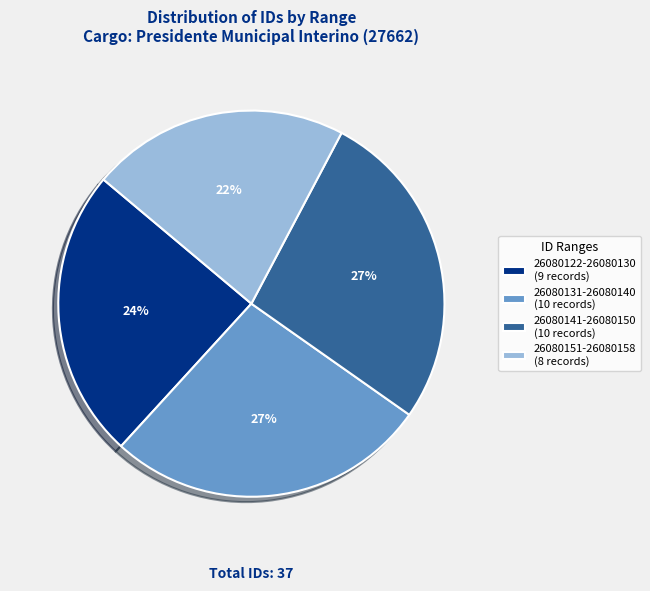

To the nearest percent, what is the difference between the largest and smallest slice percentages?

5%